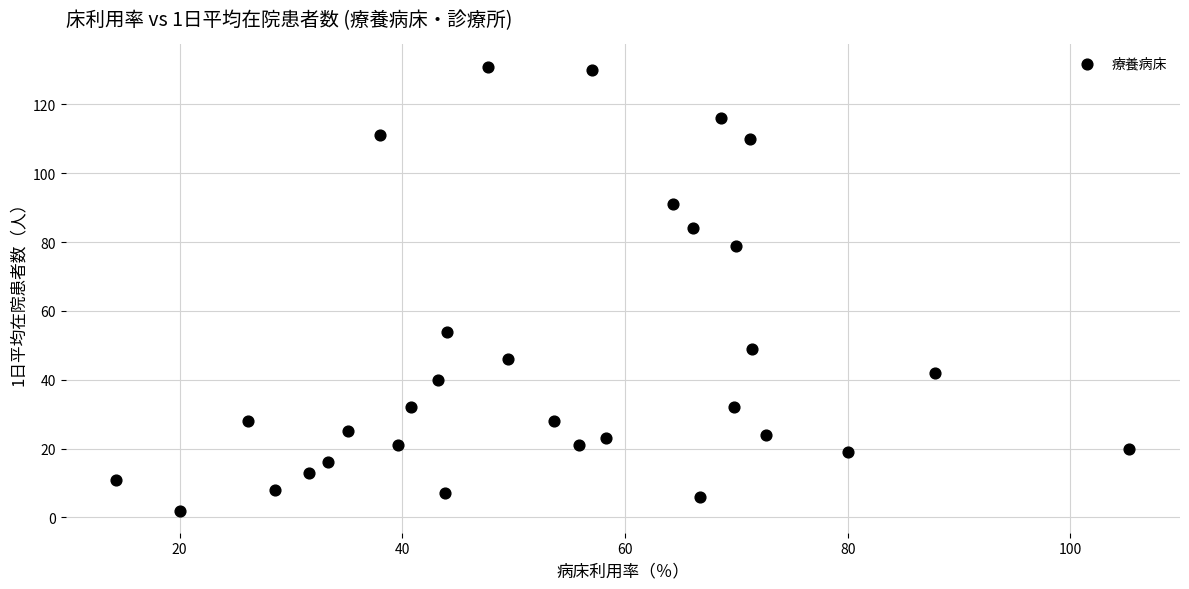

What is the range of Y values (max minus min)?

129